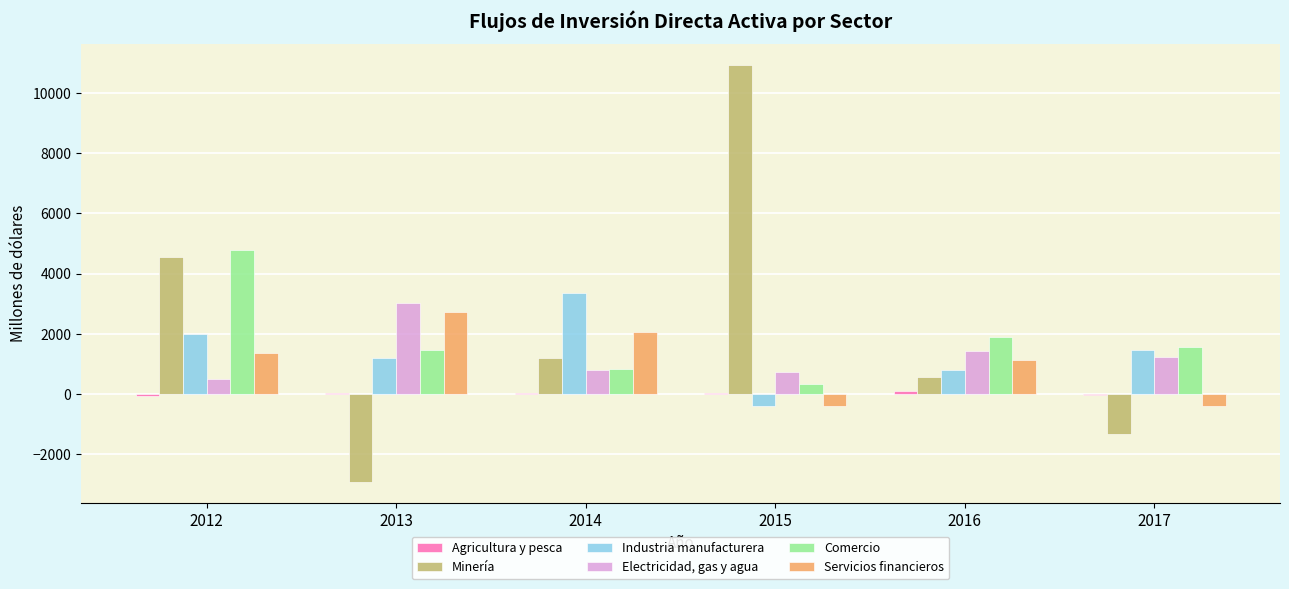

What is the average value of the Comercio series?

1800.9